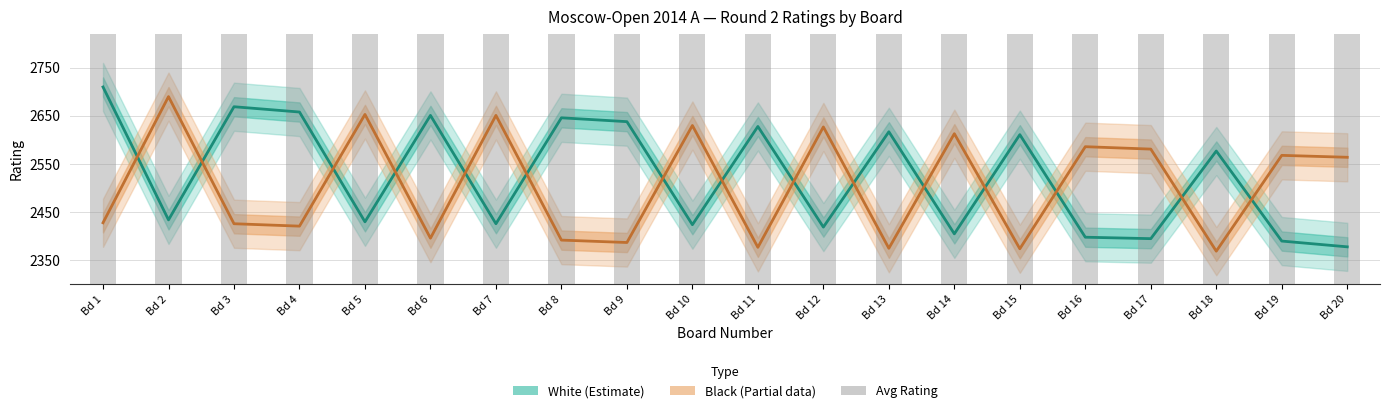

What is the spread (max minus min) of values at Bd 6?

255.0